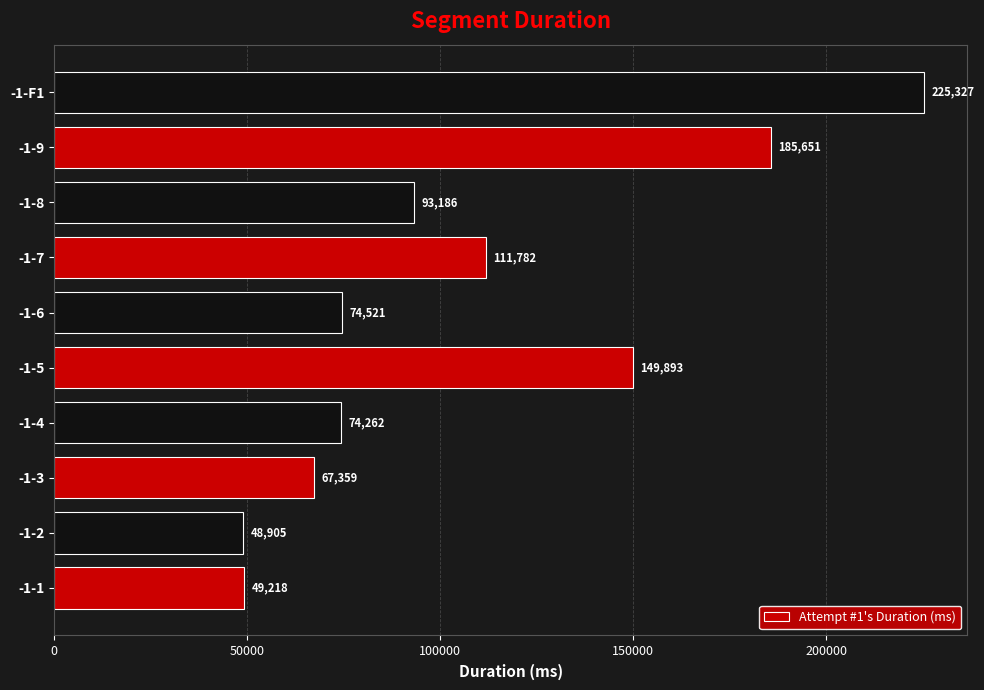

The chart shows a value of 74521 at -1-6. True or false?

True